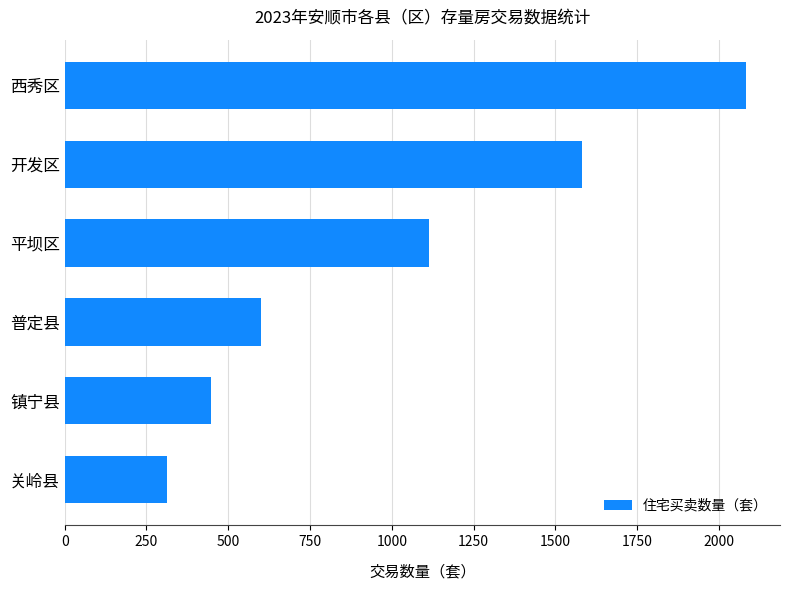

Is it true that the value at 镇宁县 is 769?

False